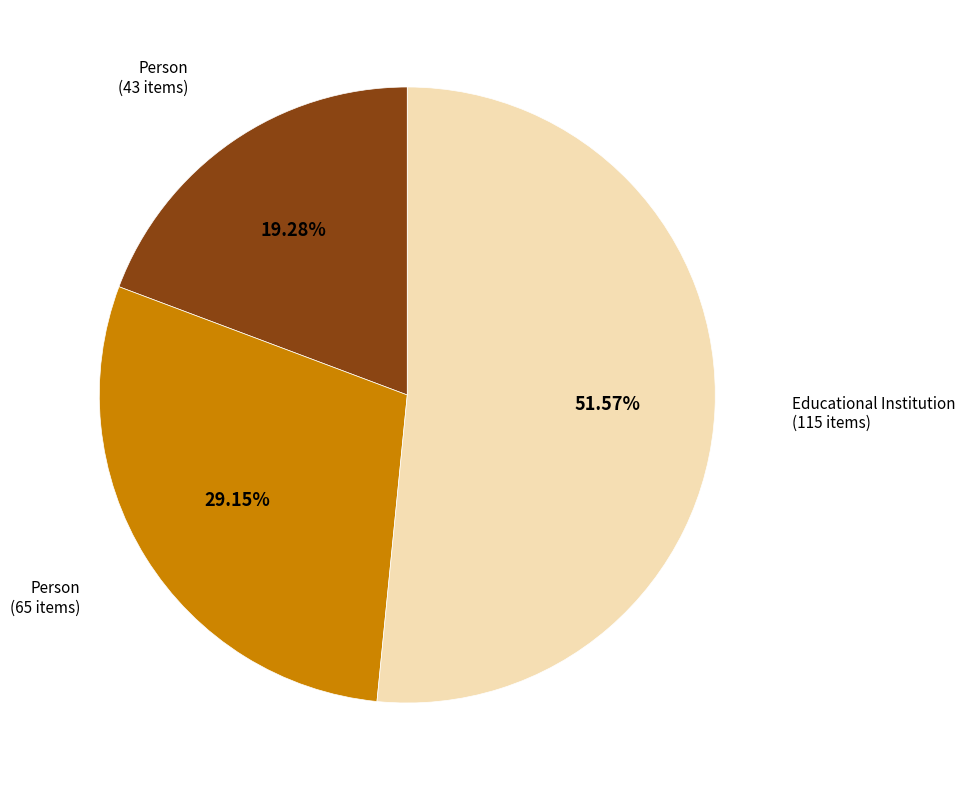

Is there a majority slice in this chart?

Yes